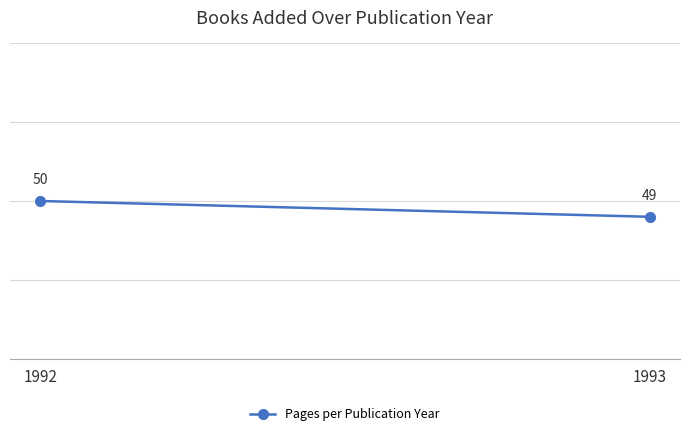

Where is the data nearest to the value 49?

1993